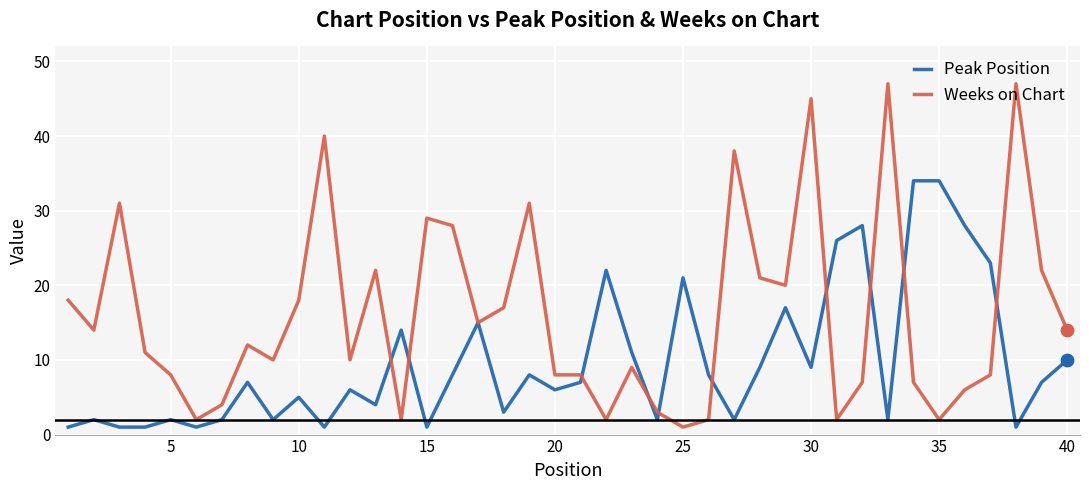

Which series has the widest spread of values?

Weeks on Chart